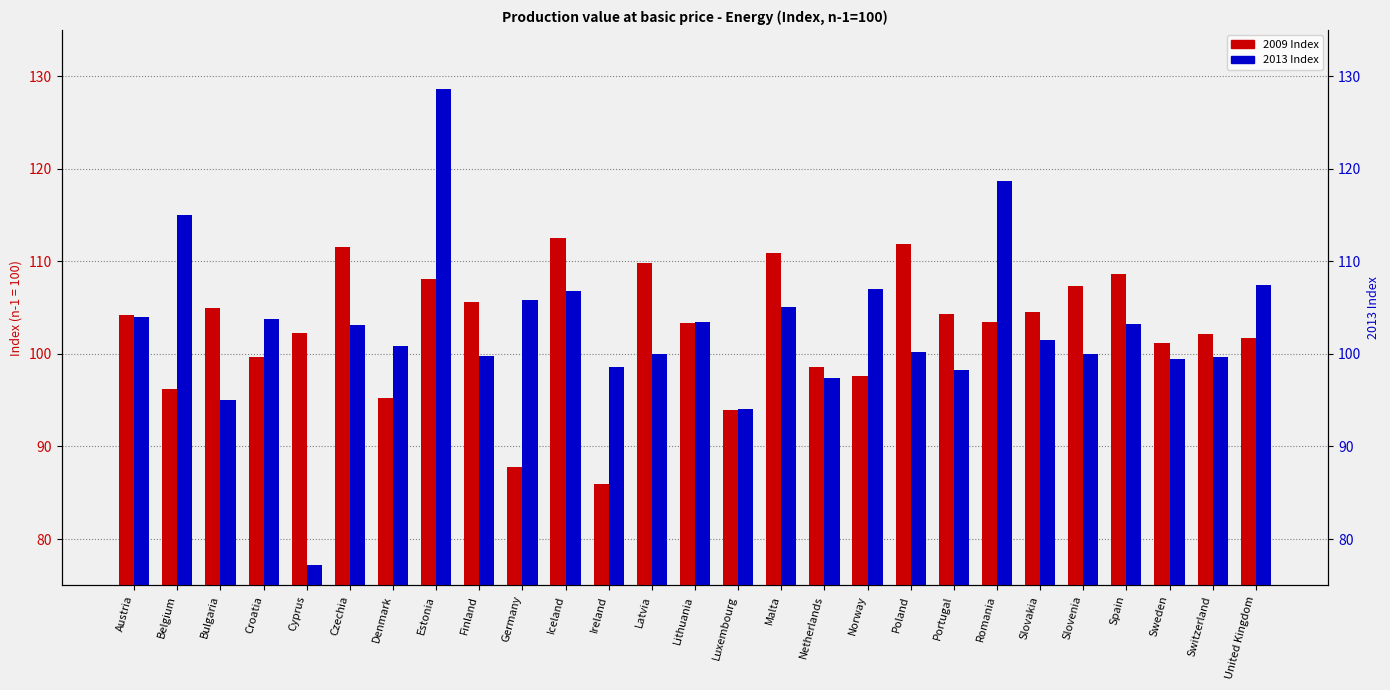

What is the difference between the maximum and minimum values in the 2013 series?

51.4